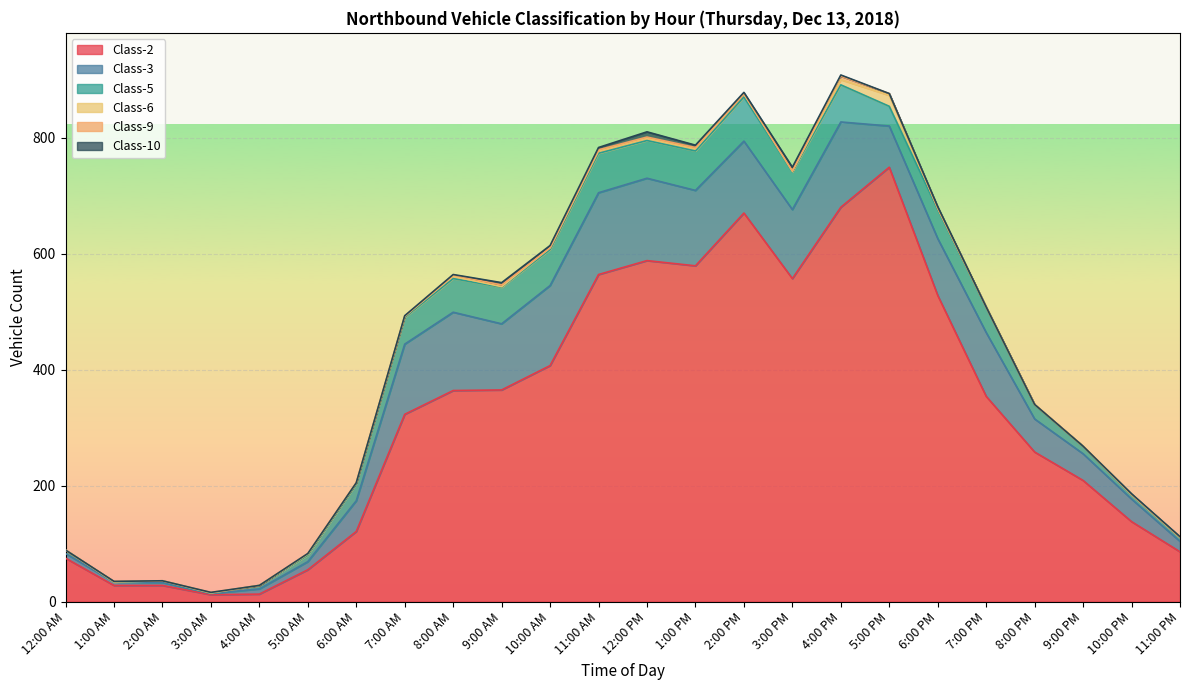

In Class-10, how many points are lower than both neighbors (excluding endpoints)?

2